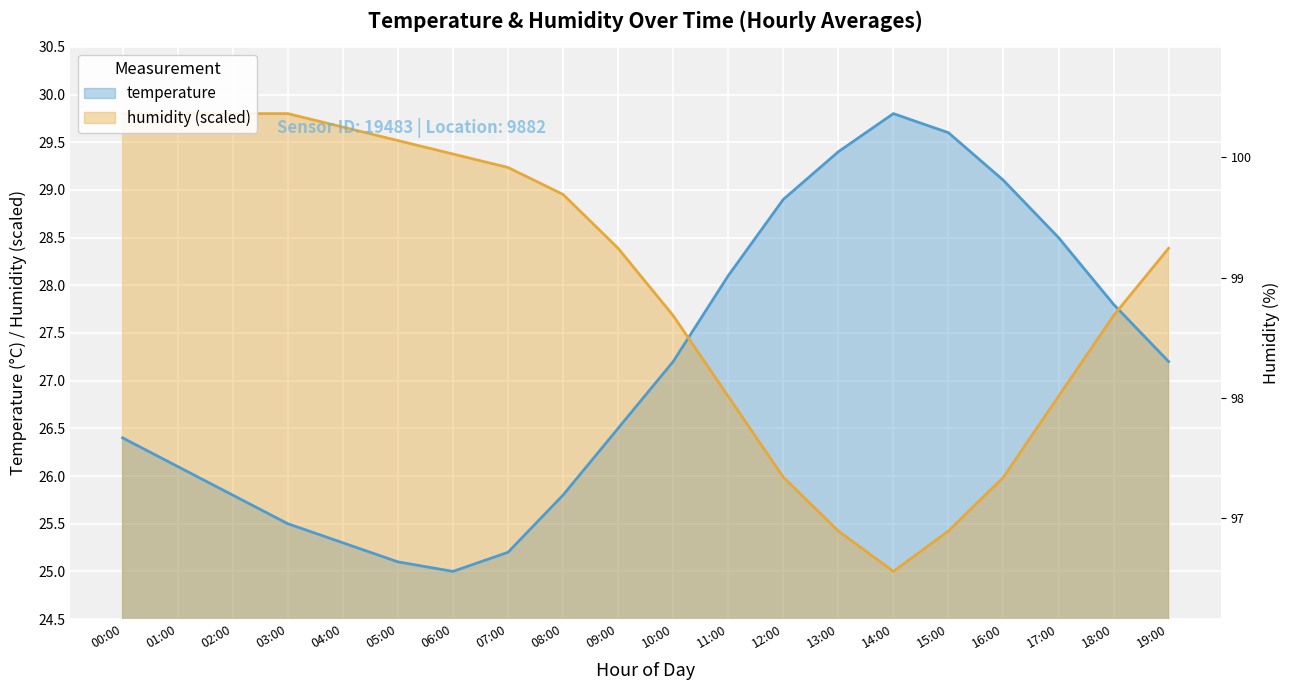

True or false: temperature and humidity intersect in this chart.

True